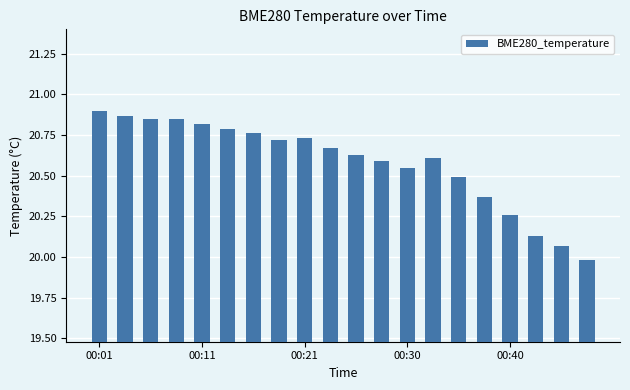

What is the sum of all values?

411.6